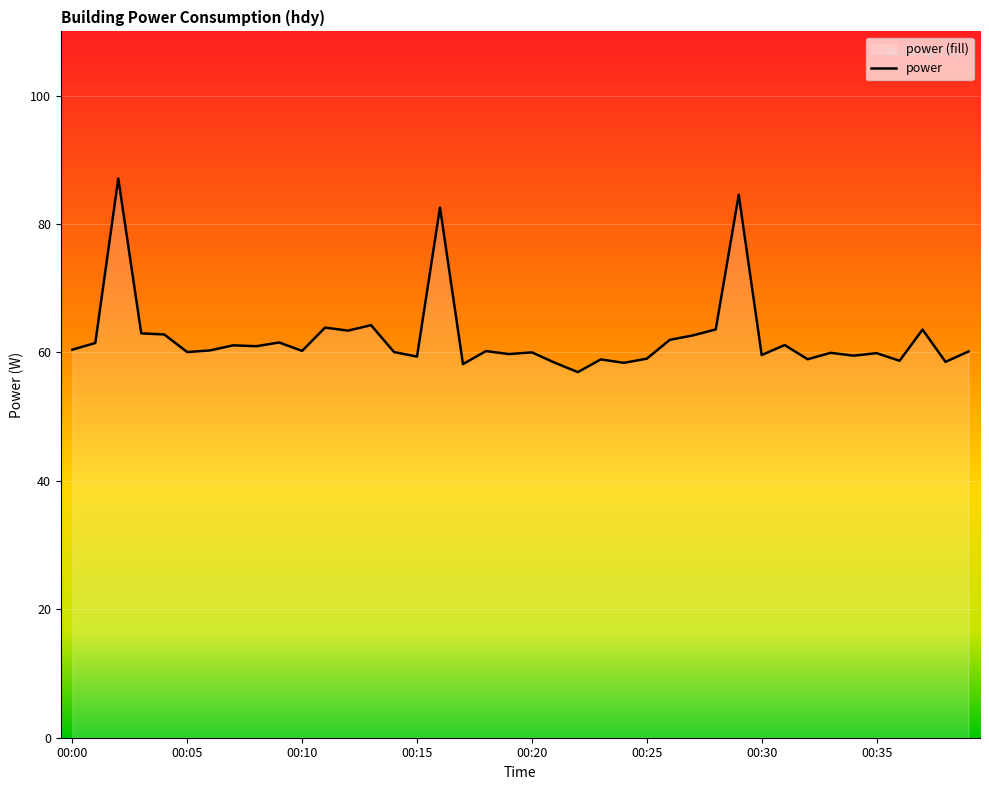

What is the sum of the values at 00:07 and 00:17?

119.3